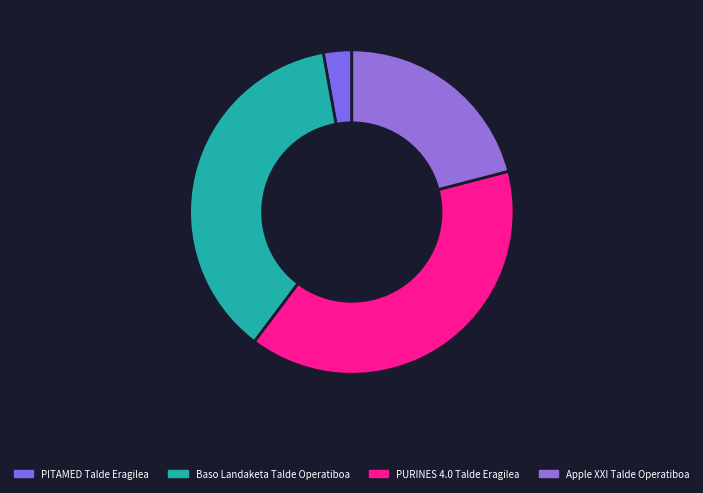

Is Apple XXI Talde Operatiboa the majority of the pie?

No